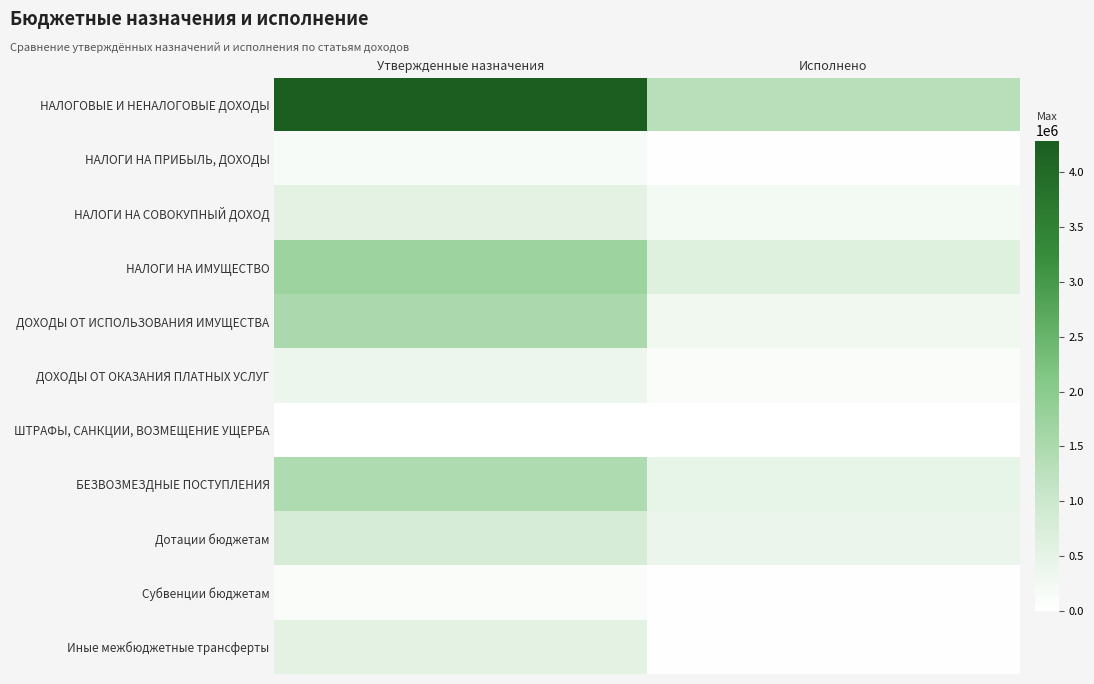

What is the greatest value displayed?

4284379.0